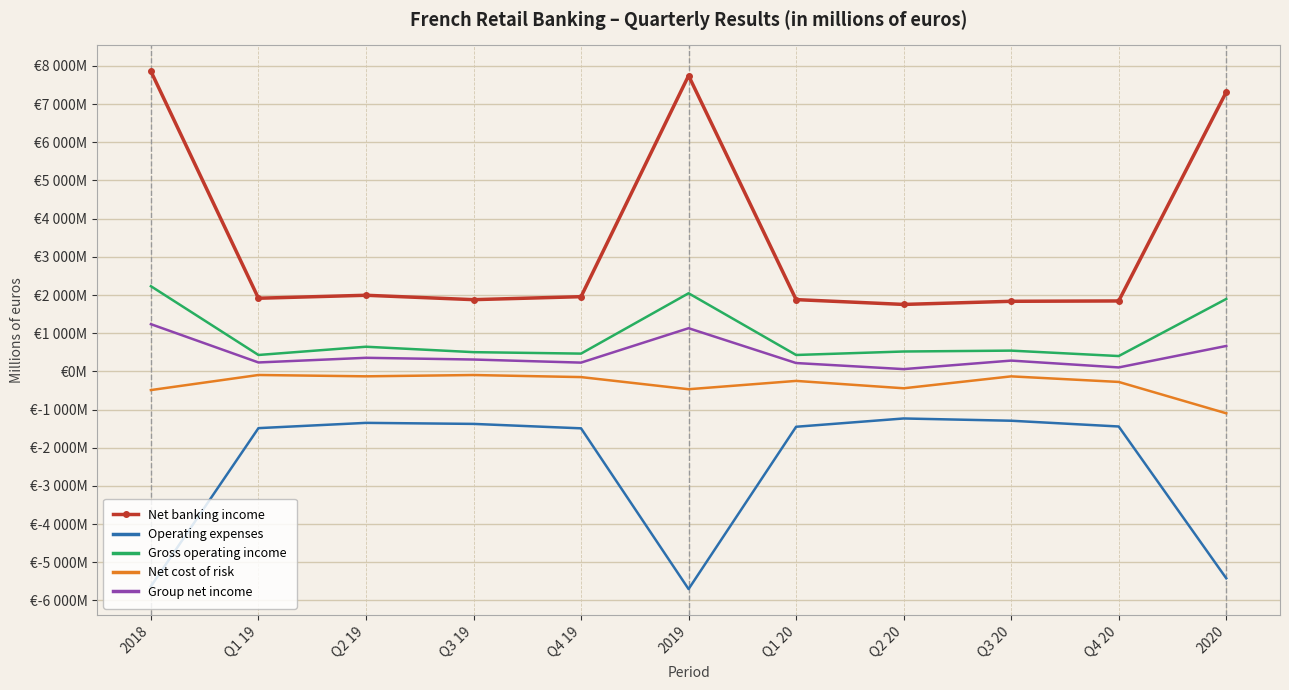

What is the difference between the highest and lowest values at Q3 19?

3254